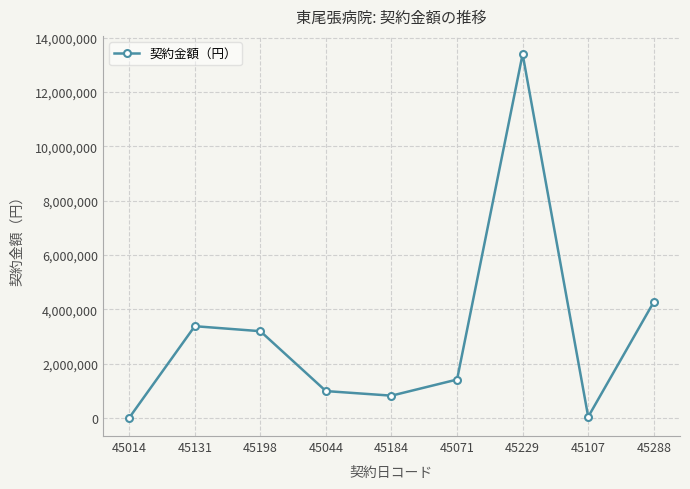

At which label is the value closest to 6698101?

45288